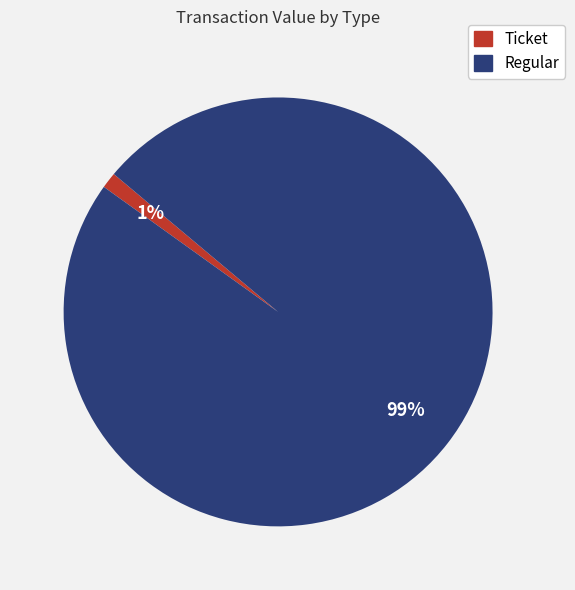

What is the smallest slice in the pie chart?

Ticket